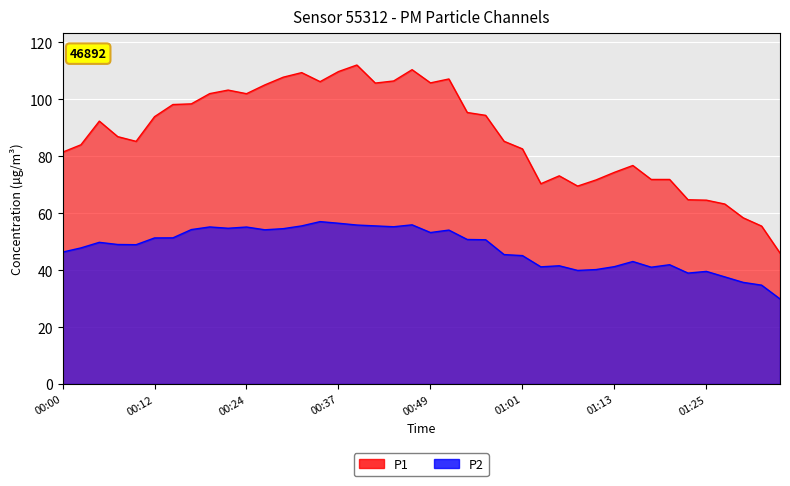

Which series changed the most between 01:06 and 01:13?

P1